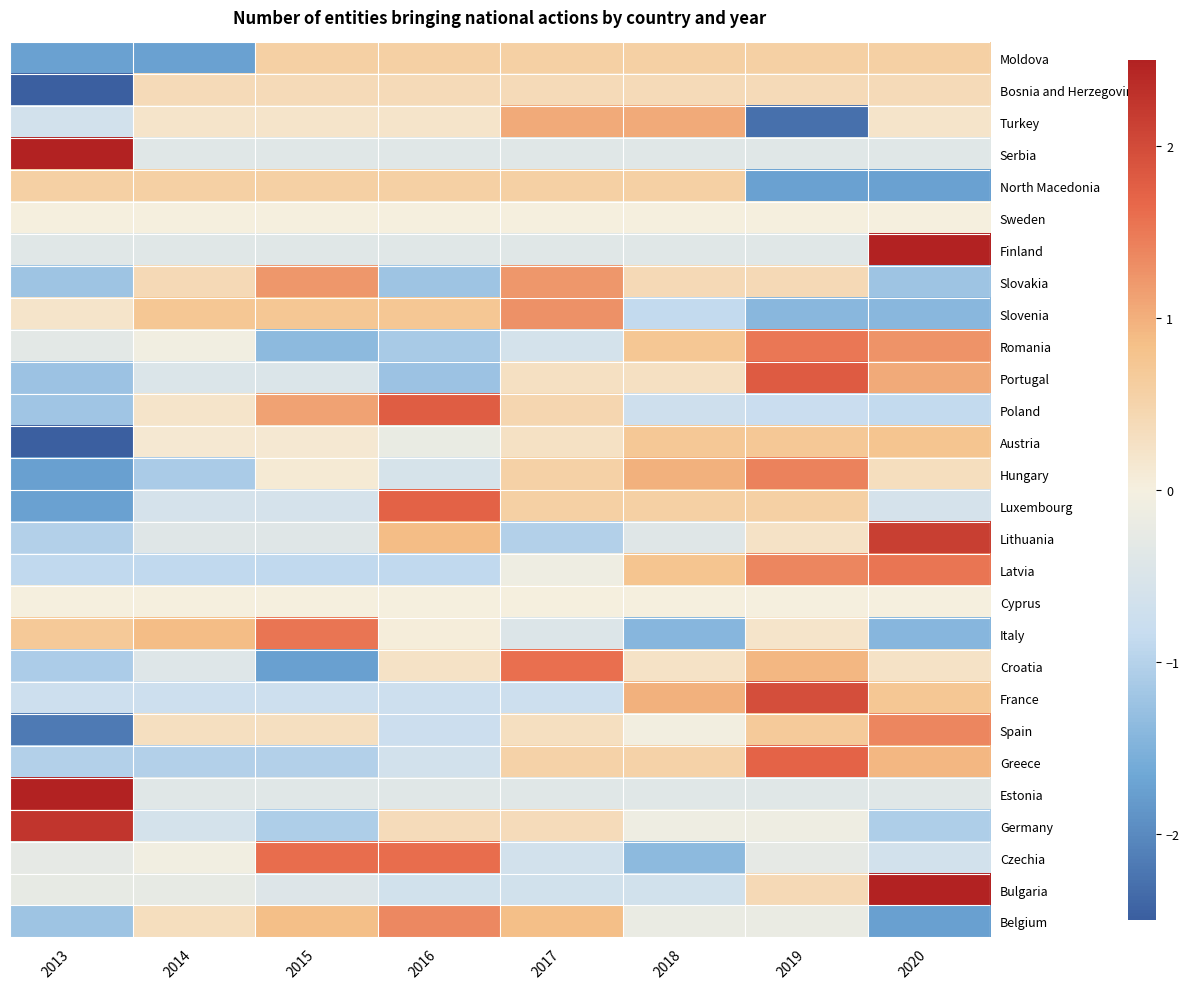

Rank the series at 2014 from lowest to highest value.

Moldova, Hungary, Greece, Latvia, France, Germany, Luxembourg, Portugal, Croatia, Lithuania, Finland, Estonia, Serbia, Bulgaria, Czechia, Romania, Cyprus, Sweden, Austria, Poland, Turkey, Spain, Belgium, Bosnia and Herzegovina, Slovakia, North Macedonia, Slovenia, Italy